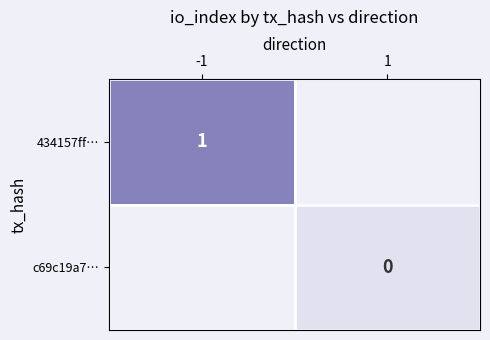

The value of 434157ff… at -1 is 1. True or false?

True